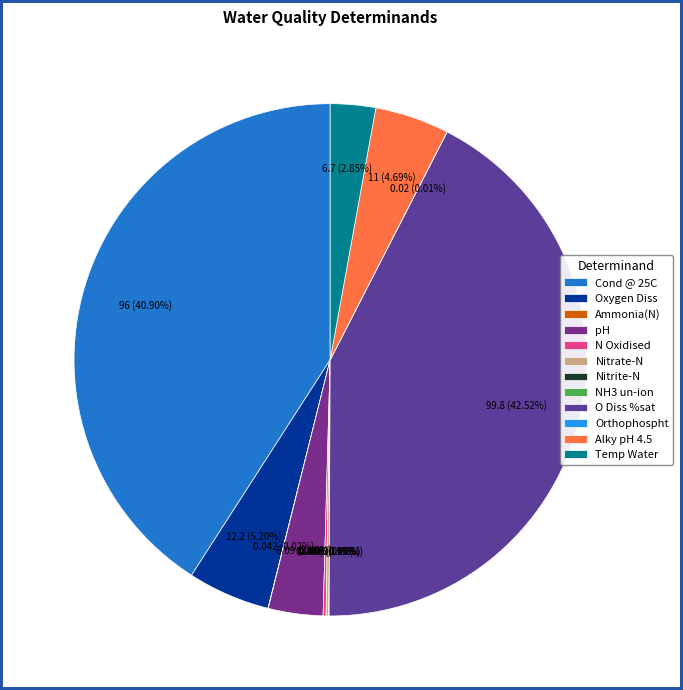

Does Orthophospht account for over 50% of the chart?

No